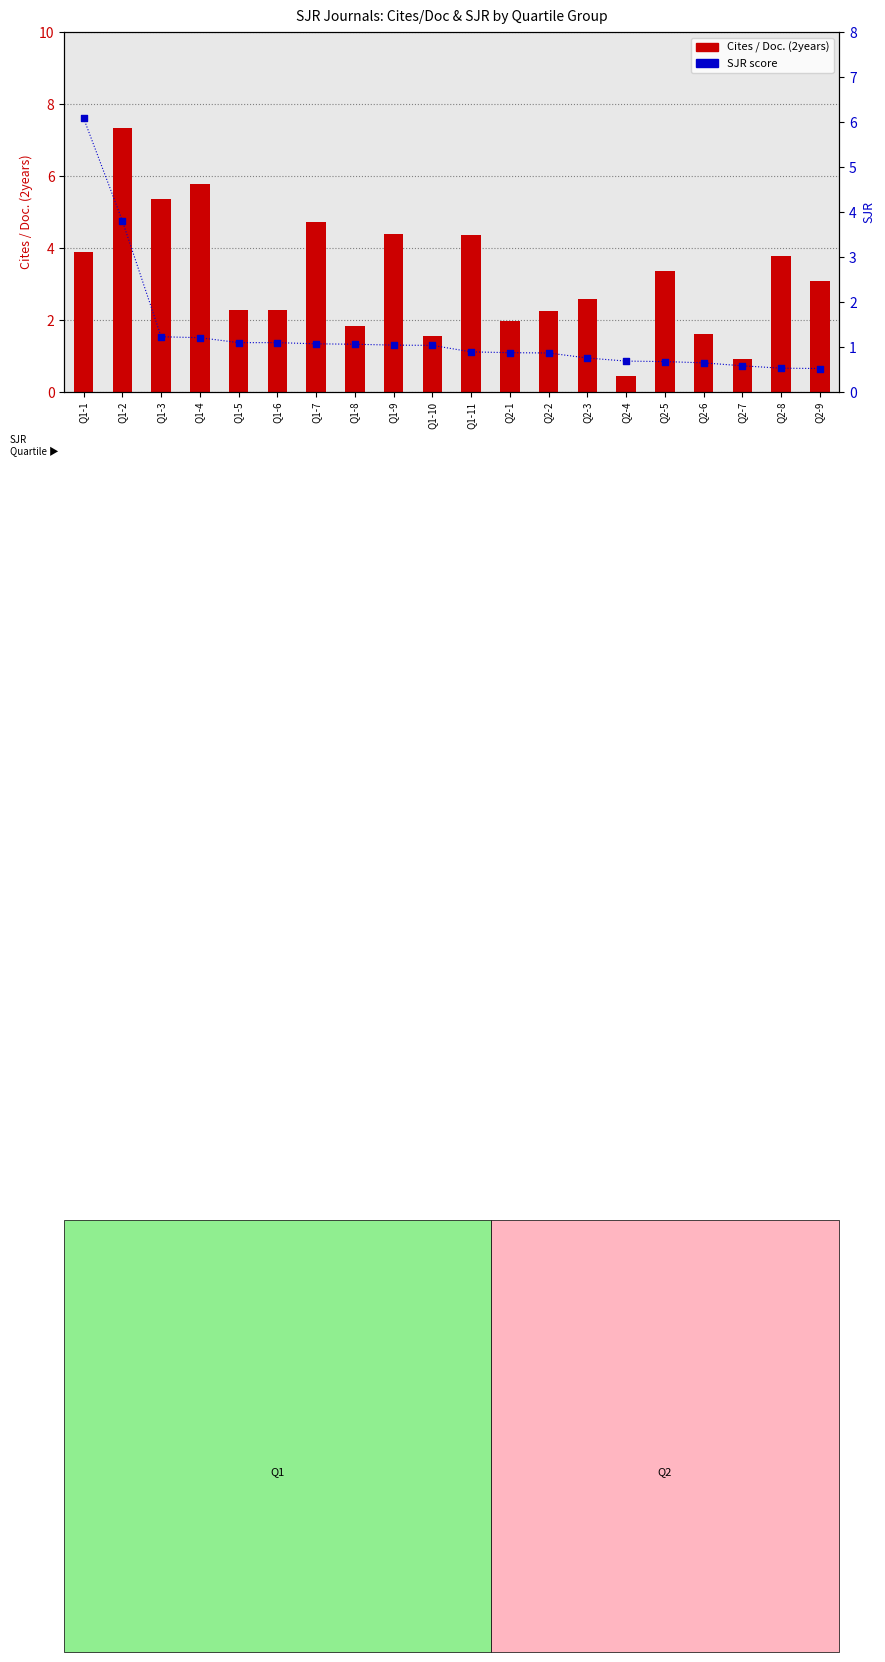

Which series contains the lowest Y value?

Cites / Doc. (2years)